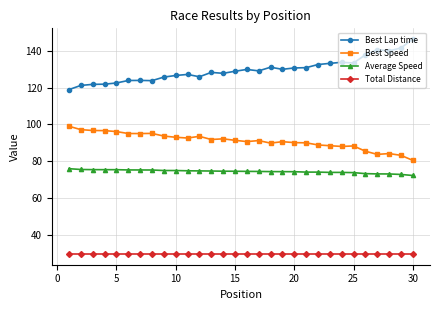

What is the average value of the Average Speed series?

74.4